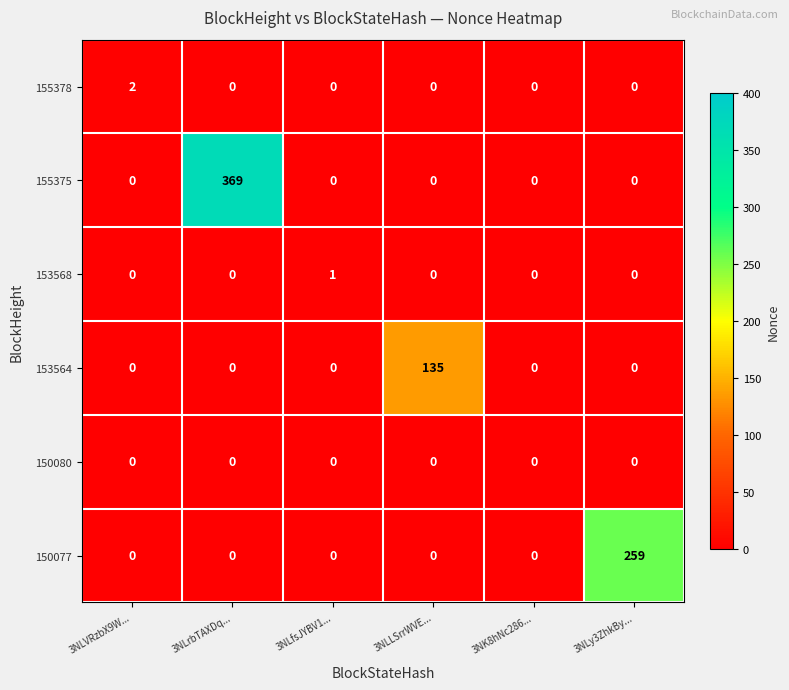

True or false: 153564 has a value of -71 at 3NLVRzbX9W....

False